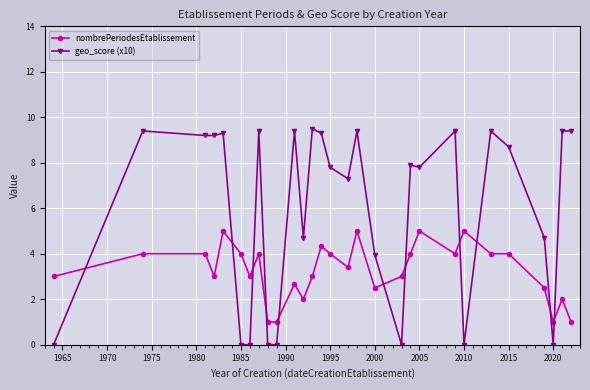

Rank the series by their average value, from lowest to highest.

nombrePeriodesEtablissement, geo_score (x10)